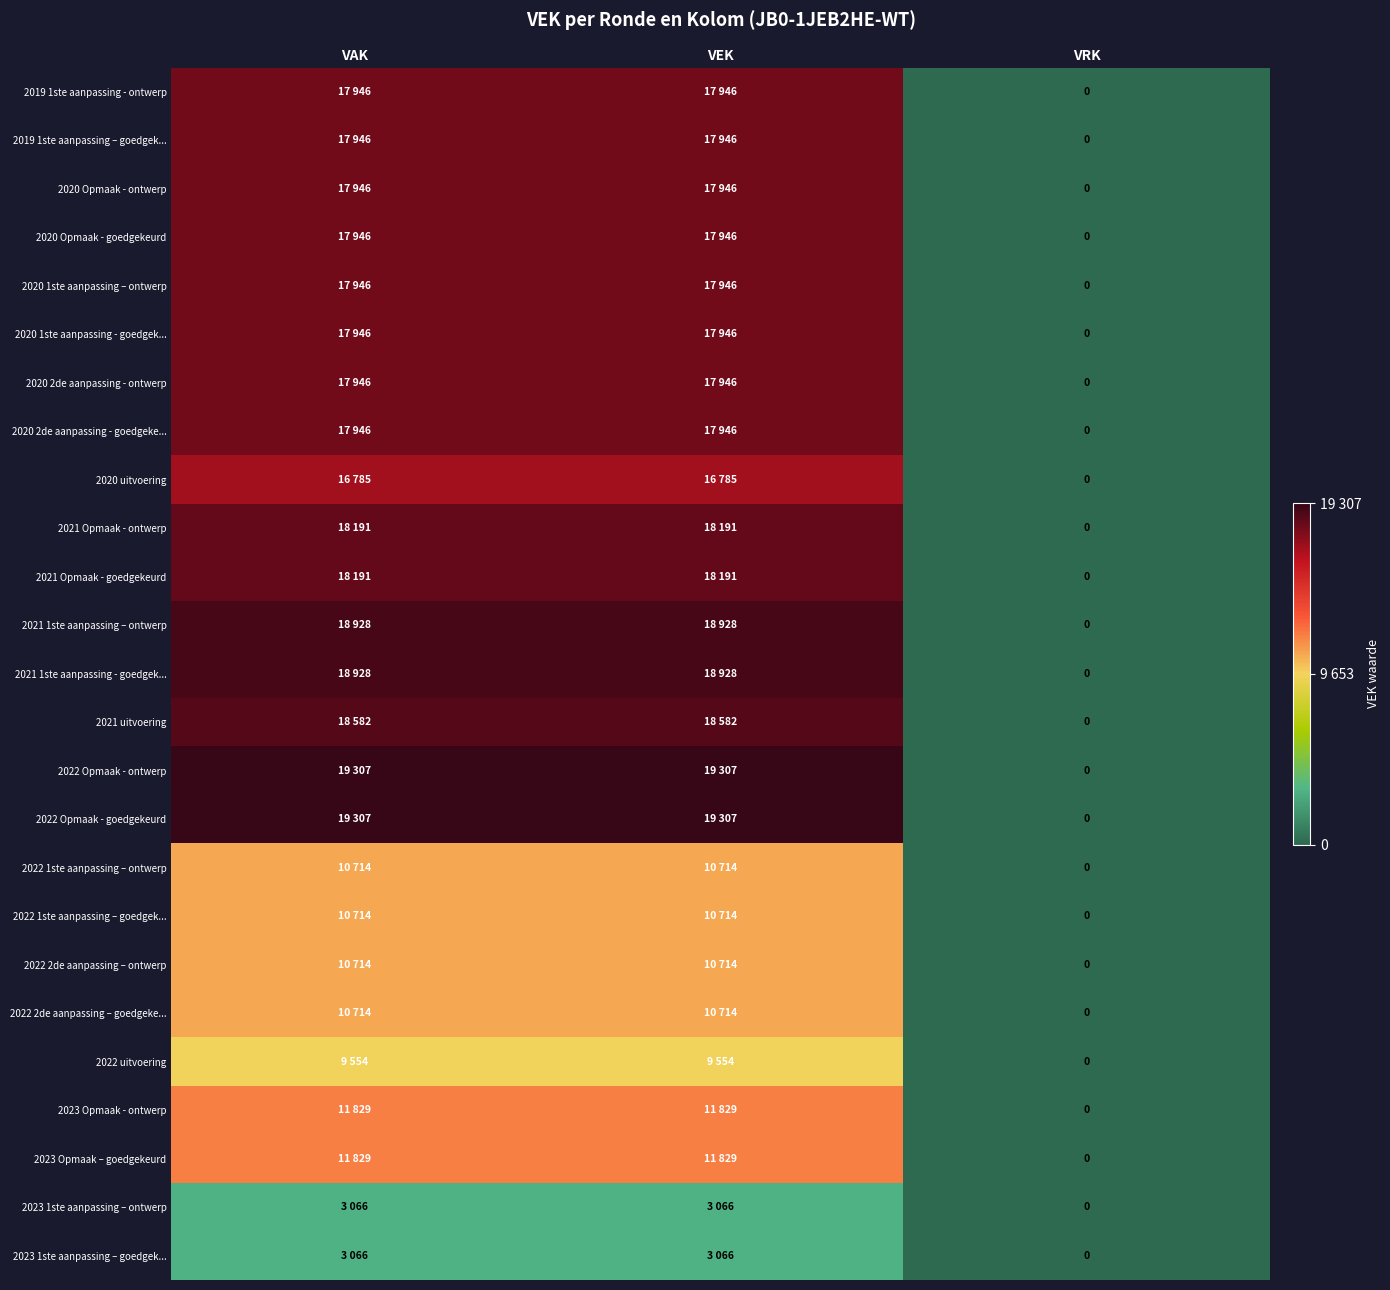

The value of 2023 1ste aanpassing – goedgek... at VRK is 0. True or false?

True